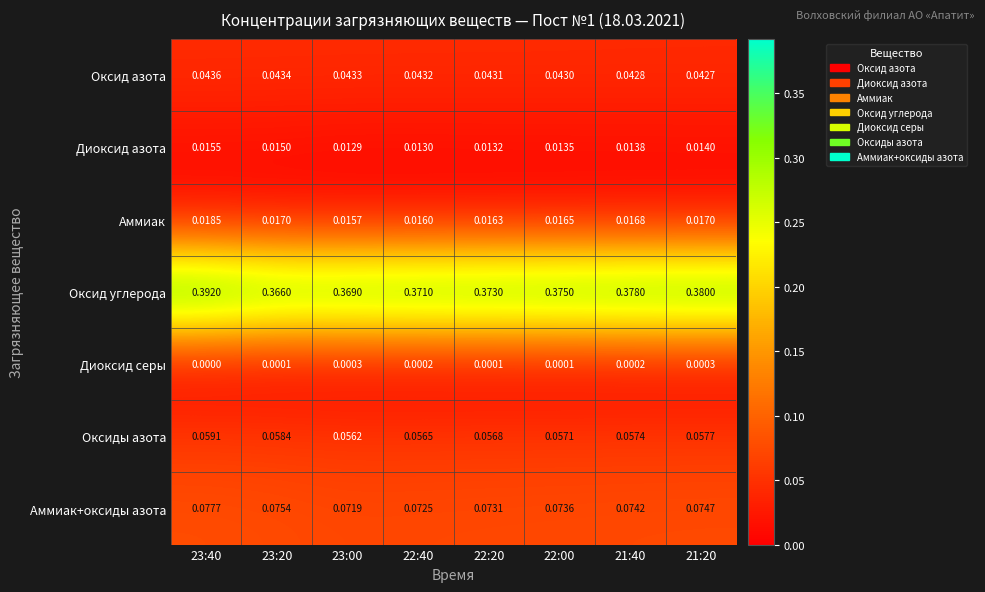

Which series has the largest range (max minus min)?

Оксид углерода